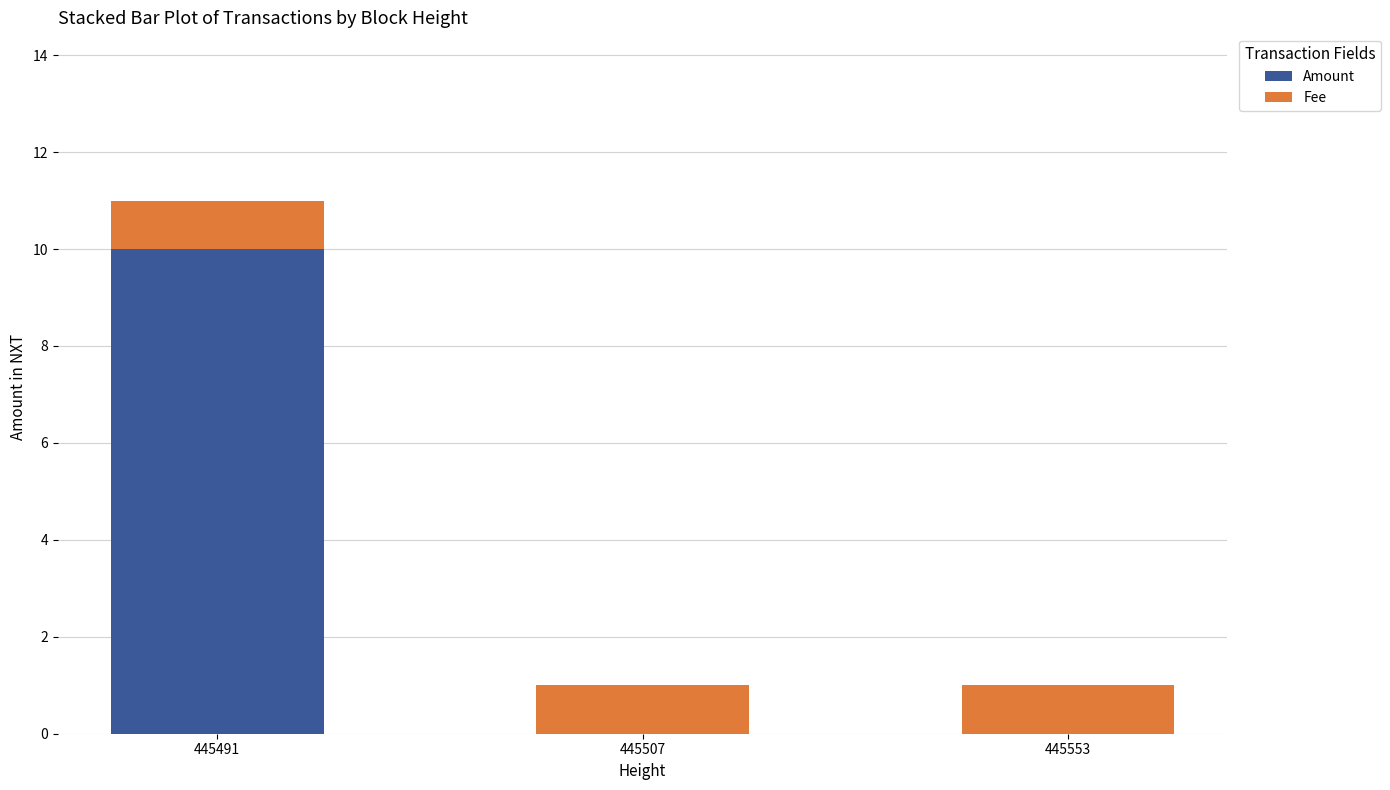

At which label does Amount reach its peak?

445491